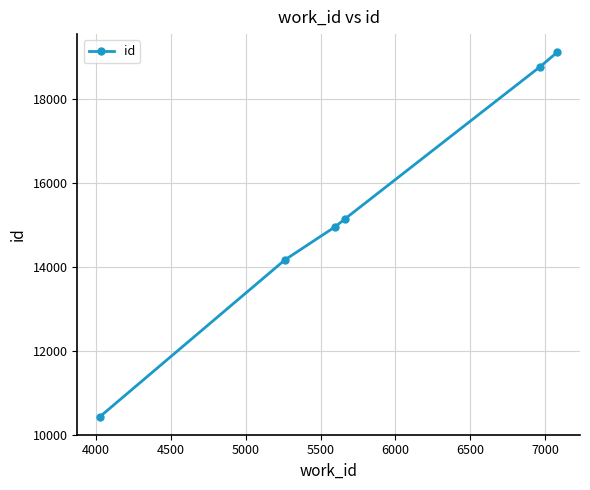

Reading right to left, list all the values displayed in this chart.

19124	18775	15150	14963	14172	10432